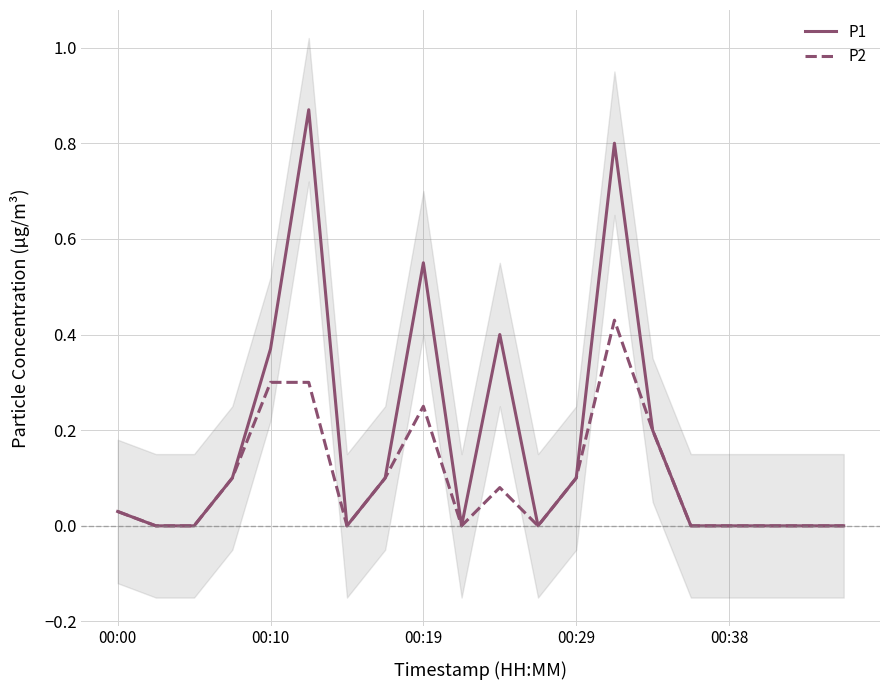

Which series changed the most between 00:29 and 10?

P1